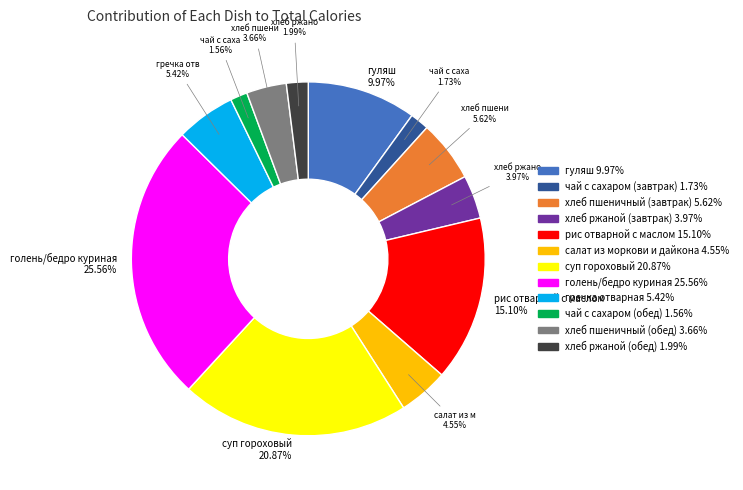

Is there any slice that represents more than half of the pie?

No